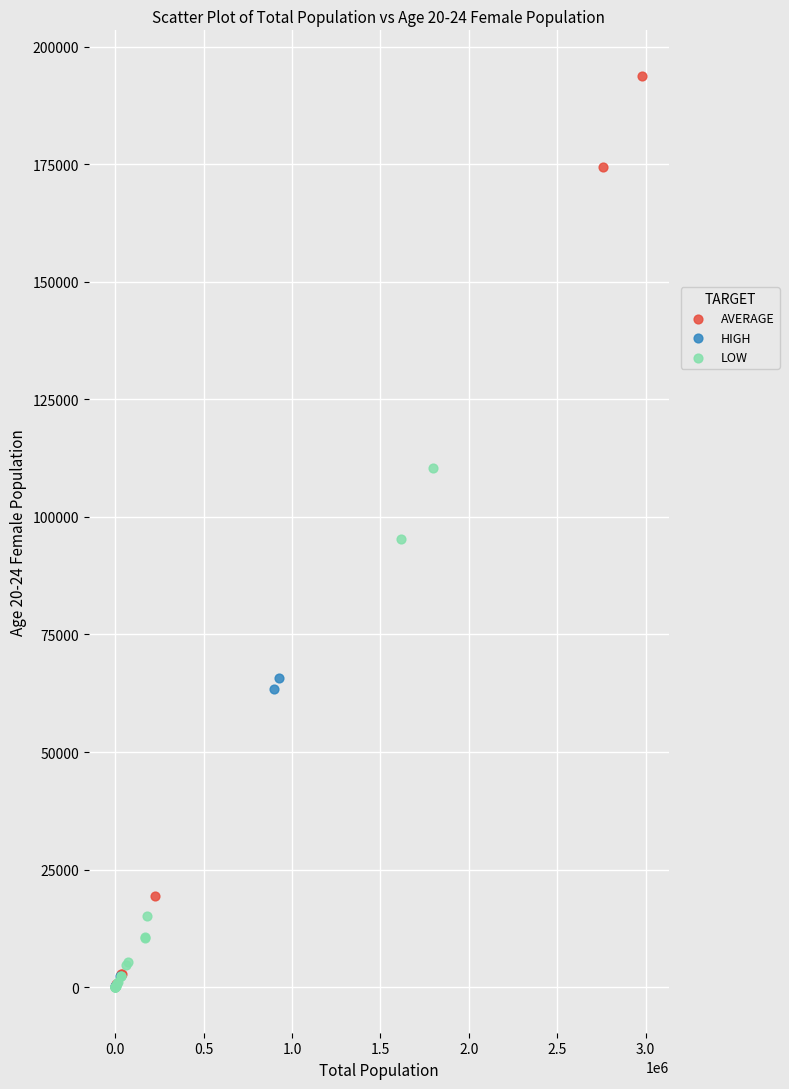

Which series reaches the maximum Y coordinate?

AVERAGE